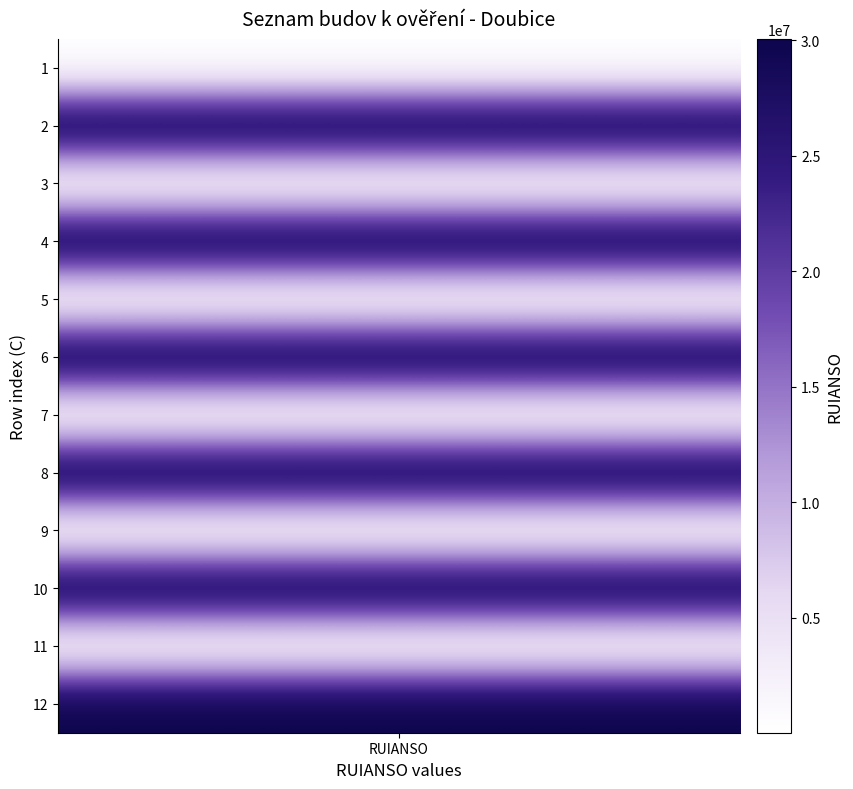

Between 3 and 9, which is larger?

3